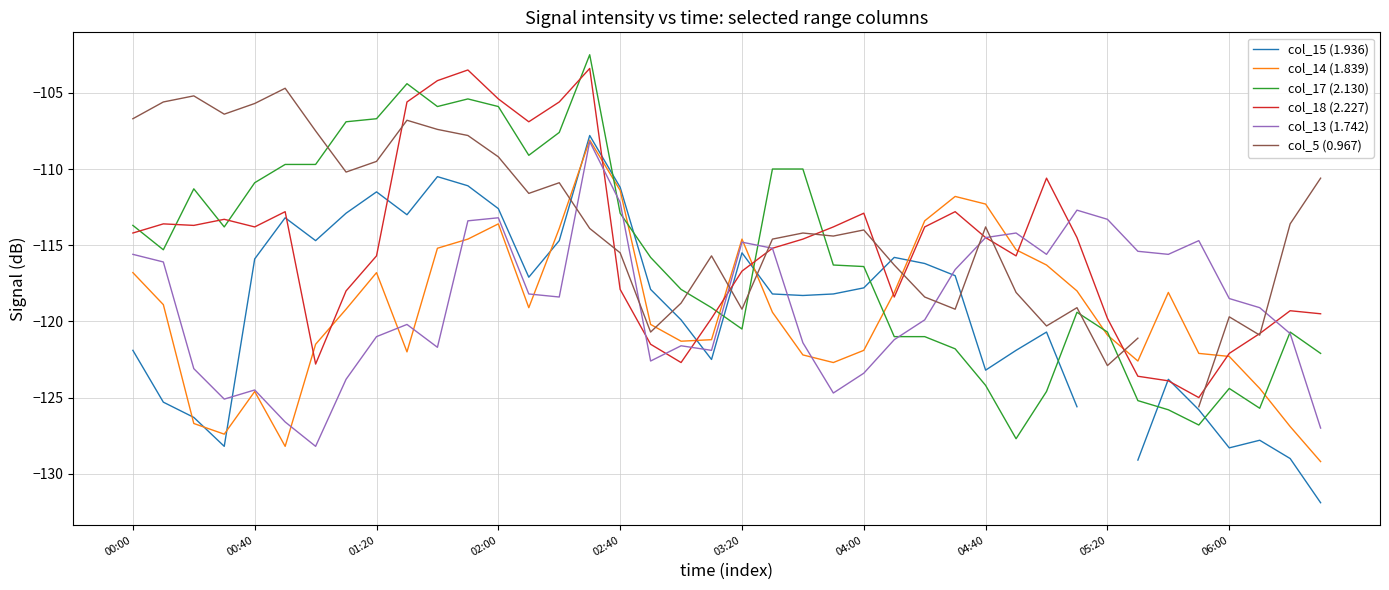

At how many categories does at least one series exceed -112?

22